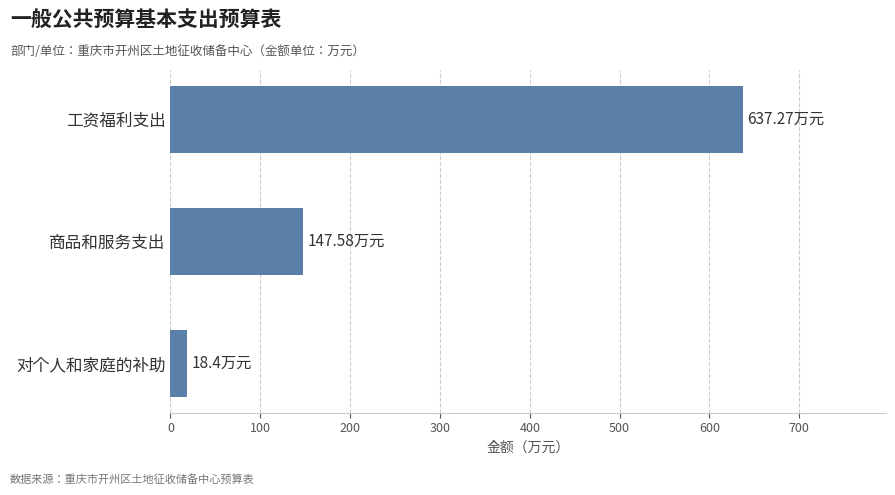

What is the difference between the maximum and minimum values?

618.9